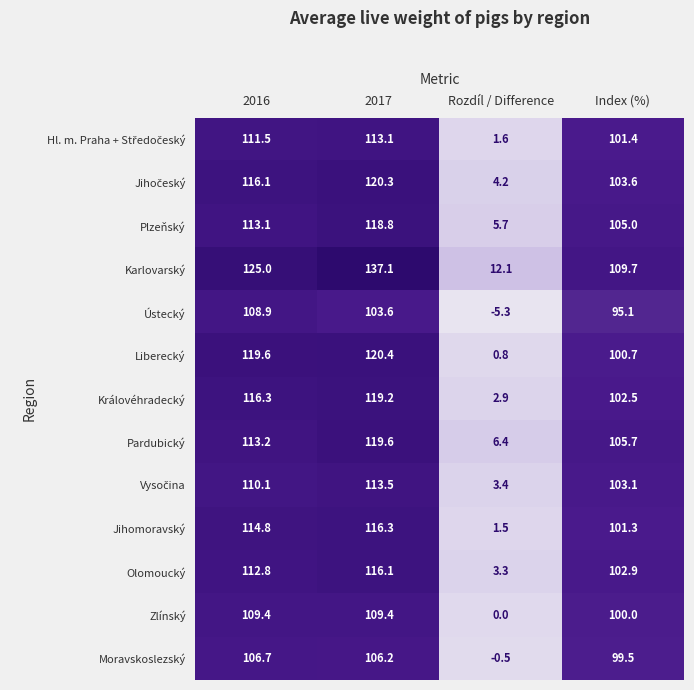

What is the minimum value shown in the chart?

-5.3